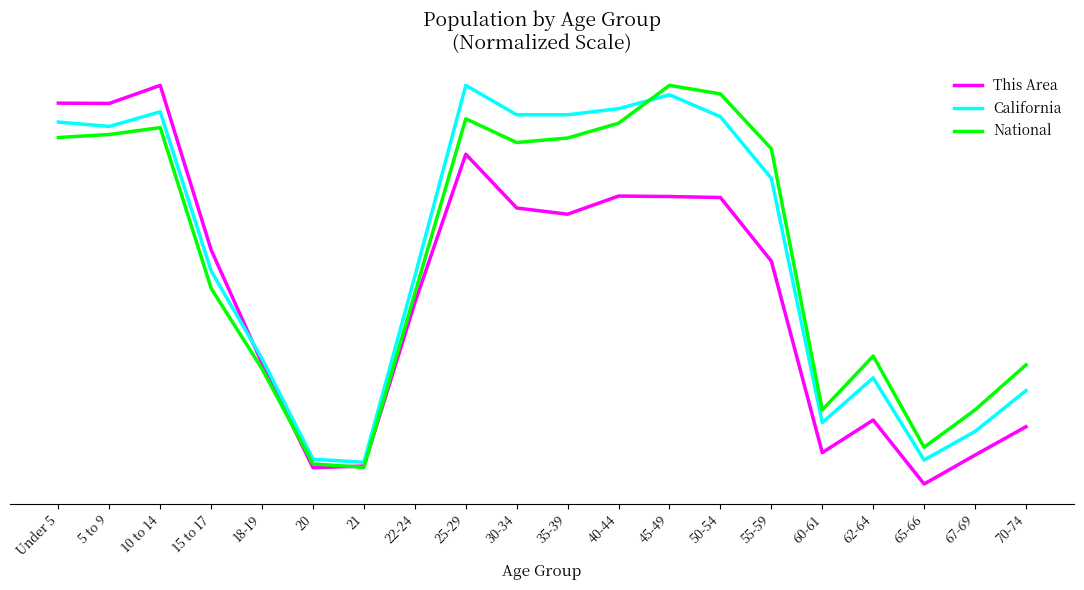

What is the difference between the maximum and minimum values in the This Area series?

4217.3